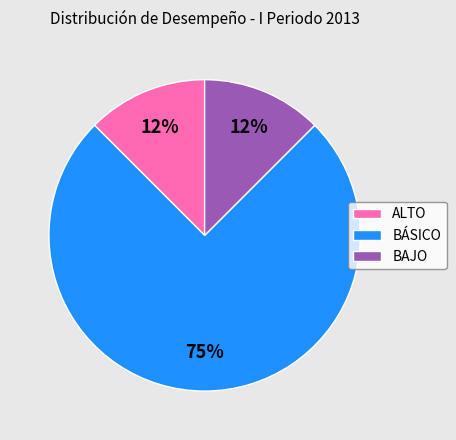

To the nearest percent, what is the average slice percentage?

33%